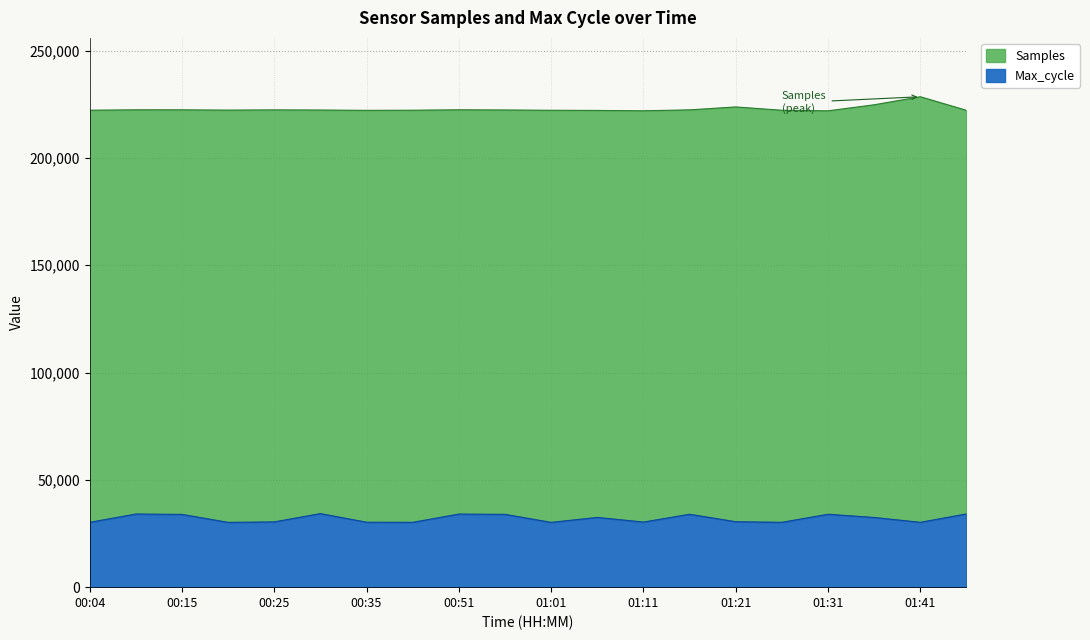

What is the difference between the second highest and second lowest values in the Samples series?

2797.0